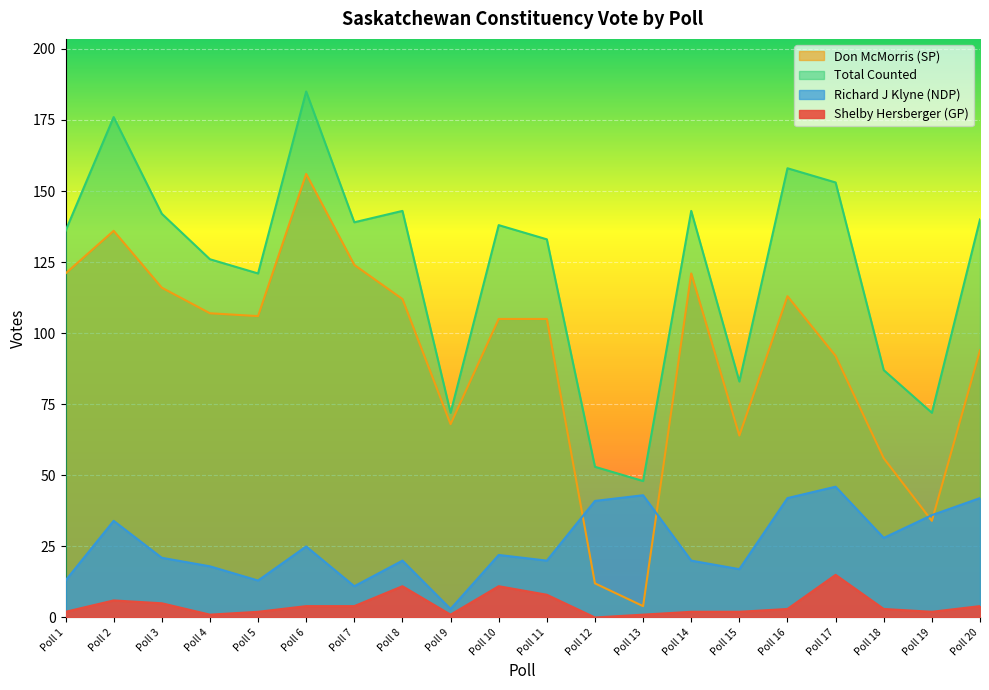

At which category does Total Counted reach its first local peak?

Poll 2